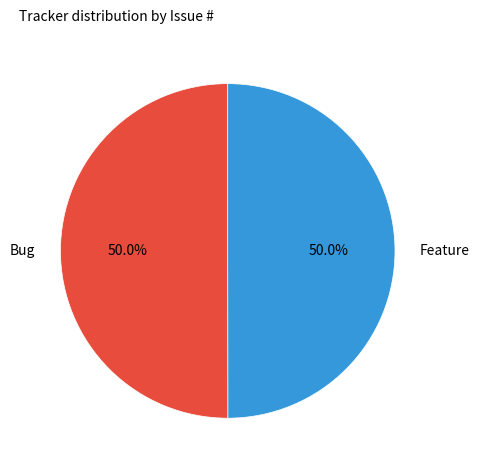

Do Bug and Feature together represent more than half of the pie?

Yes